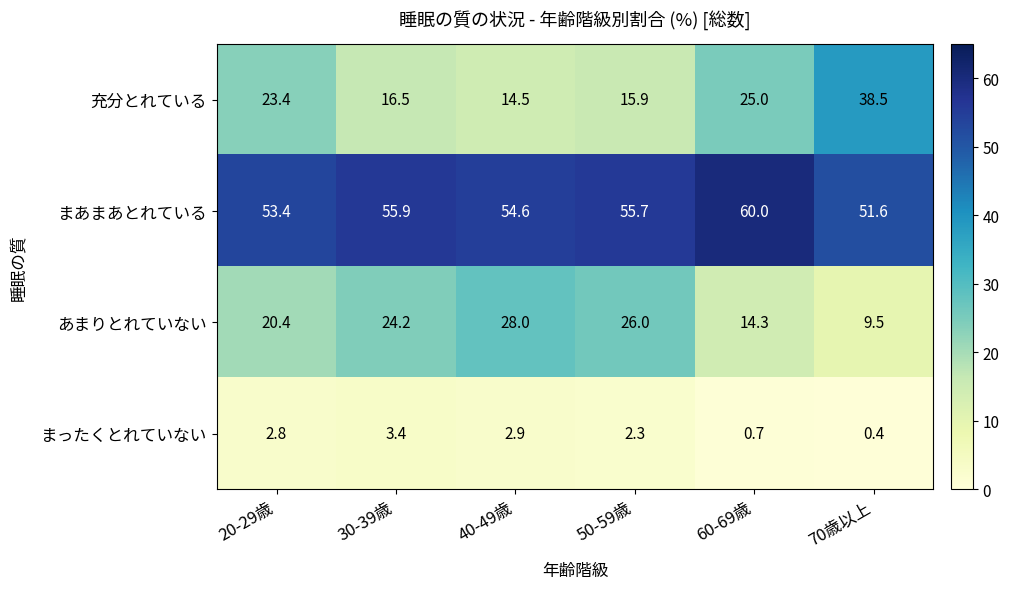

Rank the series at 30-39歳 from highest to lowest value.

まあまあとれている, あまりとれていない, 充分とれている, まったくとれていない